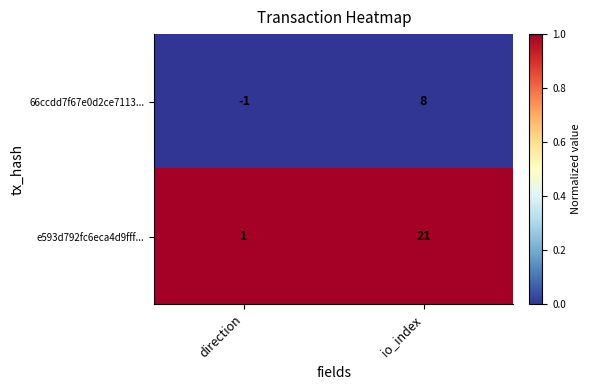

Which series changed the most between direction and io_index?

e593d792fc6eca4d9fff...